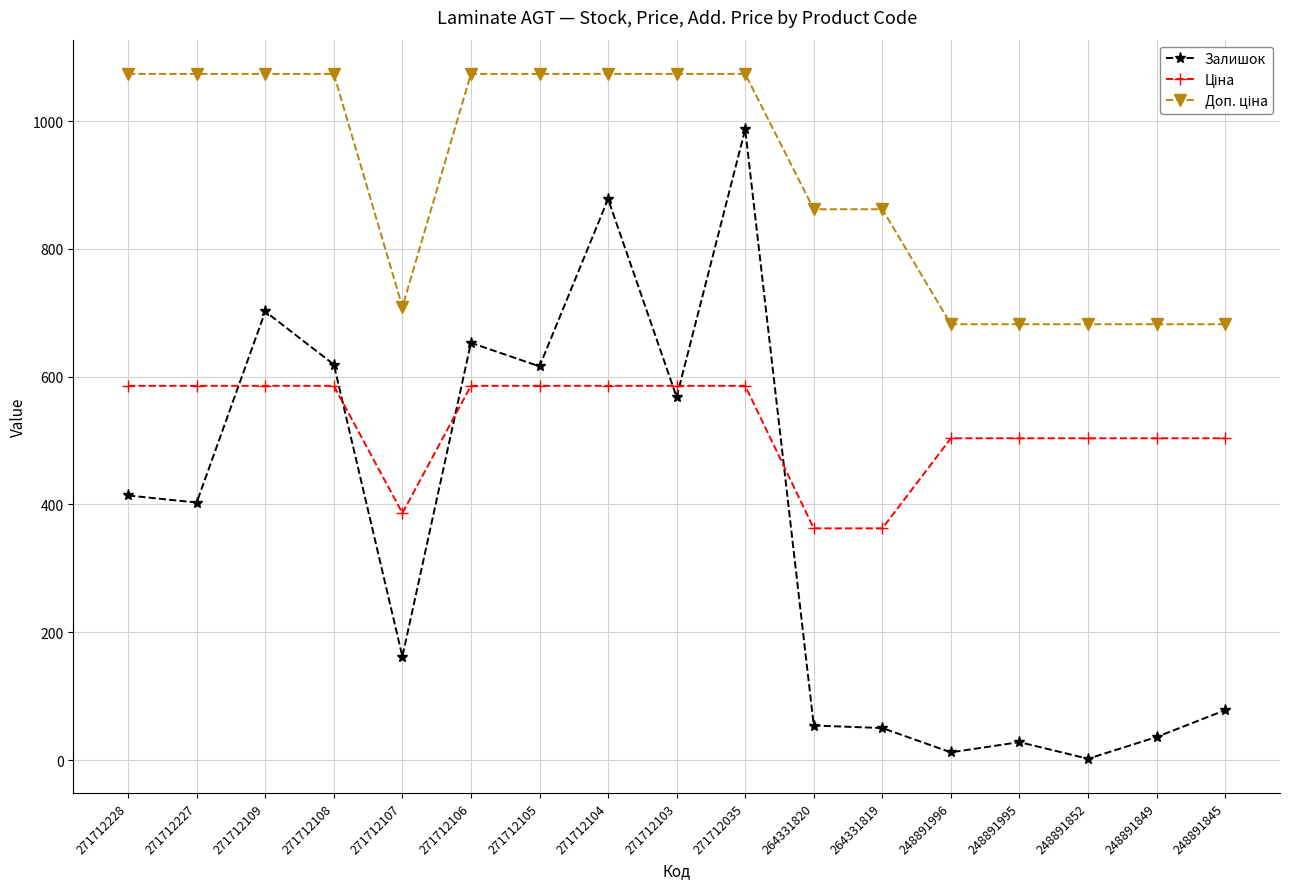

At how many categories does at least one series exceed 841?

11